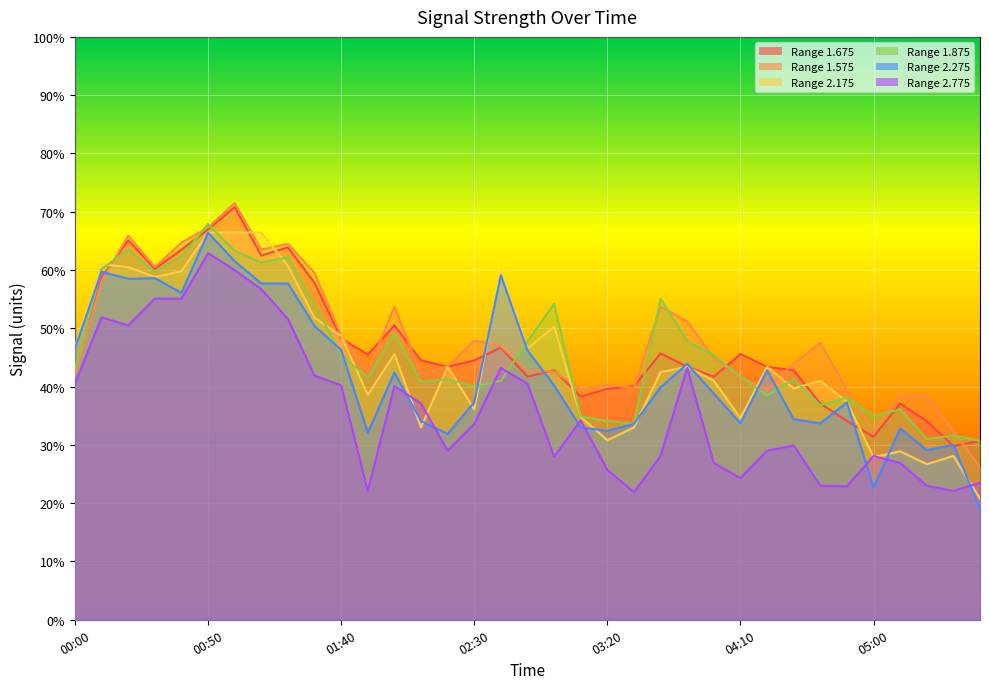

What is the difference between the maximum and minimum values in the 2.275 series?

47.3